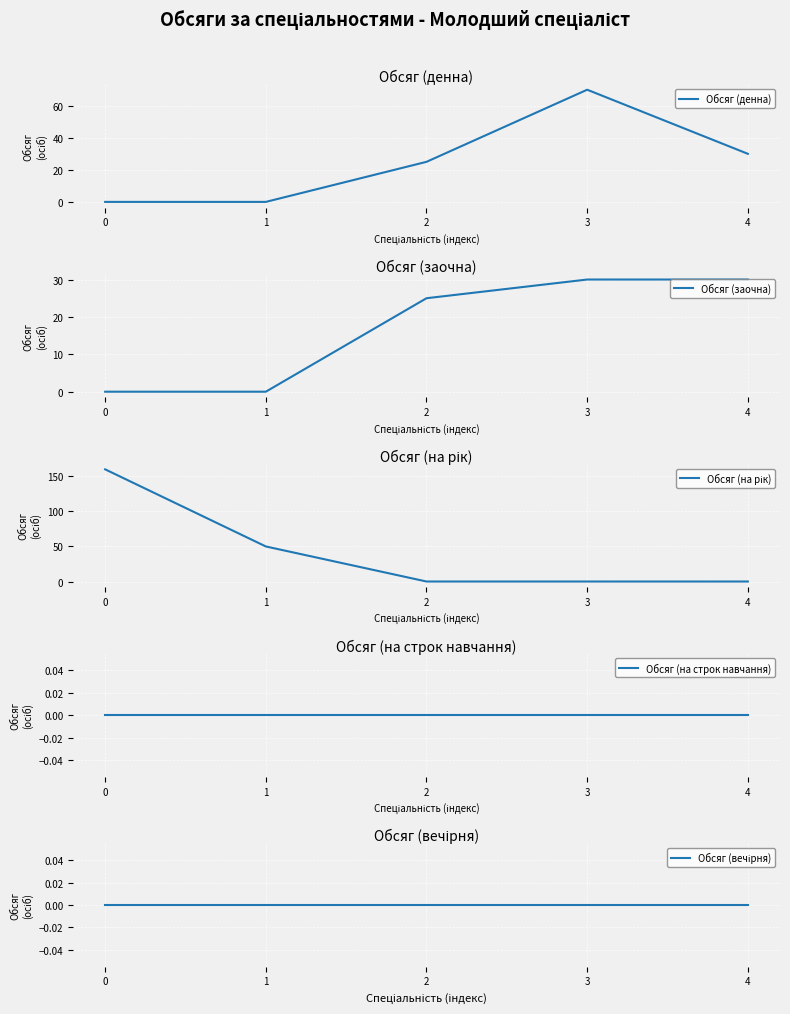

Which series has the widest spread of values?

Обсяг (на рік)